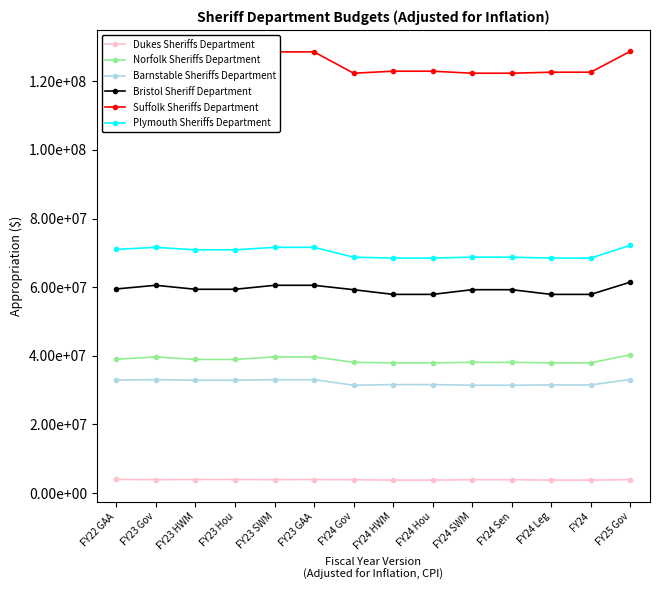

What position from the right is FY23 GAA?

9